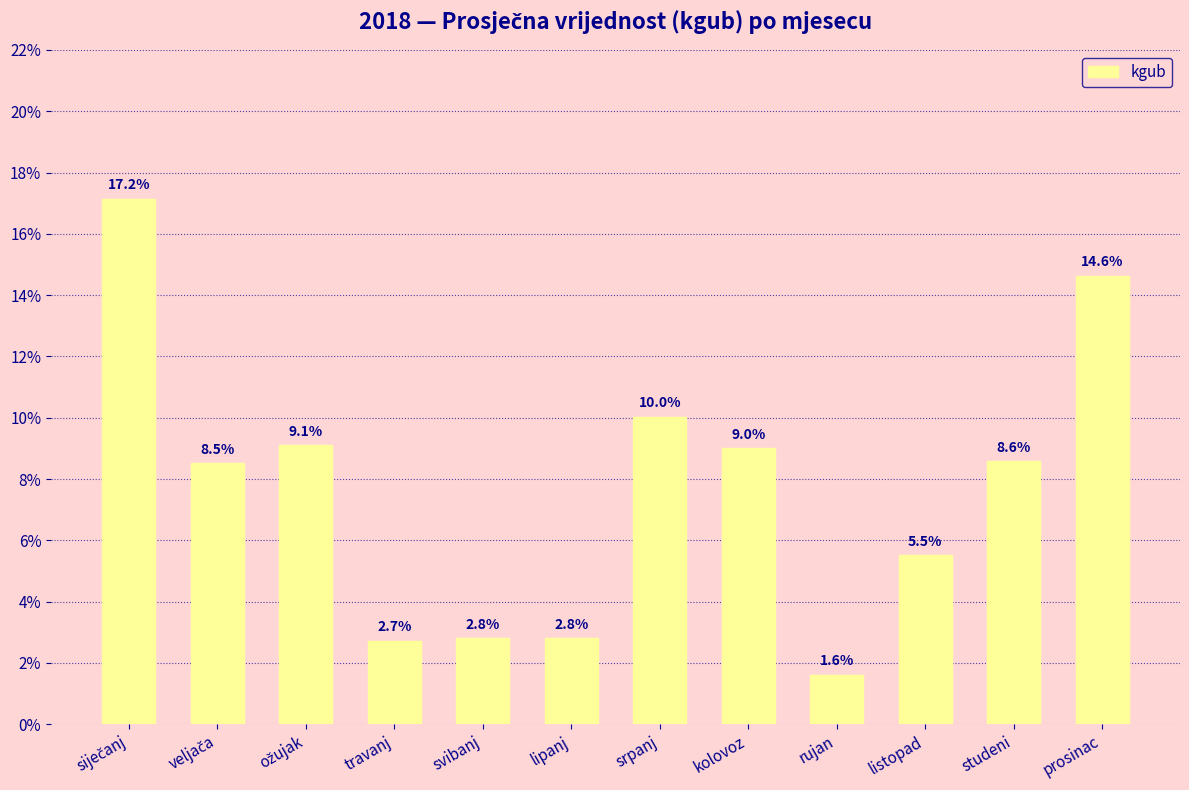

Which category has the highest value across all series?

siječanj